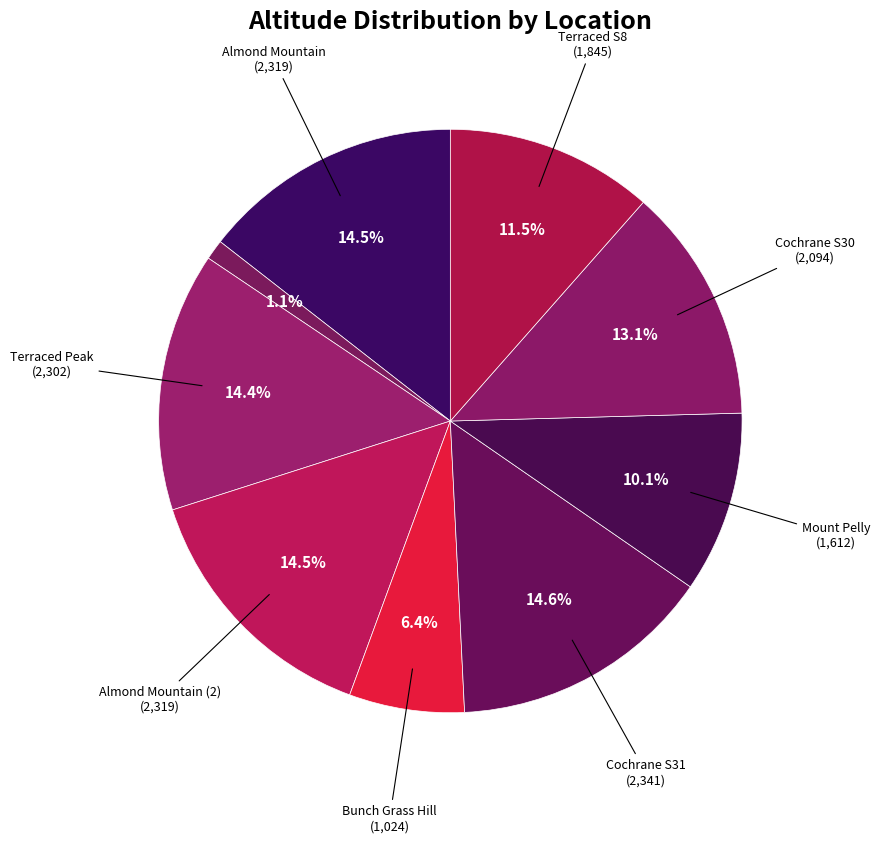

Rank the categories by value from highest to lowest.

Cochrane S31, Almond Mountain, Almond Mountain (2), Terraced Peak, Cochrane S30, Terraced S8, Mount Pelly, Bunch Grass Hill, CDN- Eholt